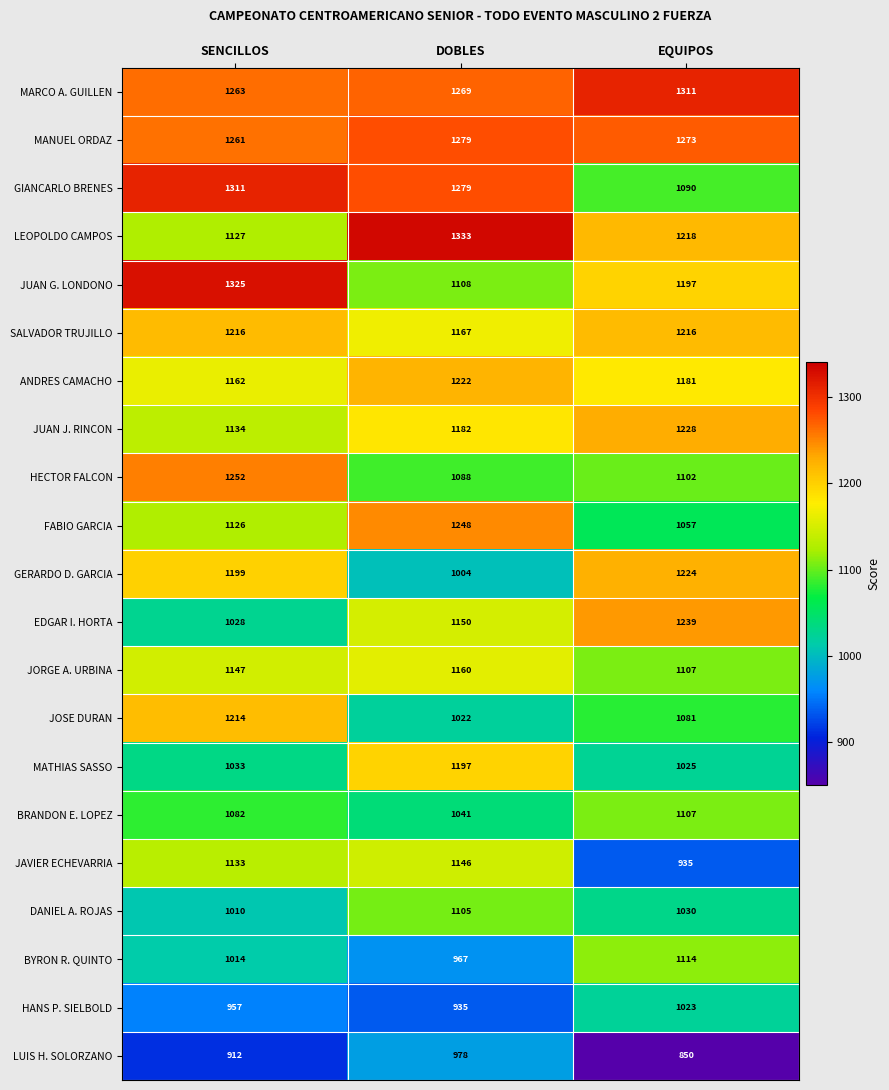

The JORGE A. URBINA series shows 1646 at SENCILLOS. True or false?

False